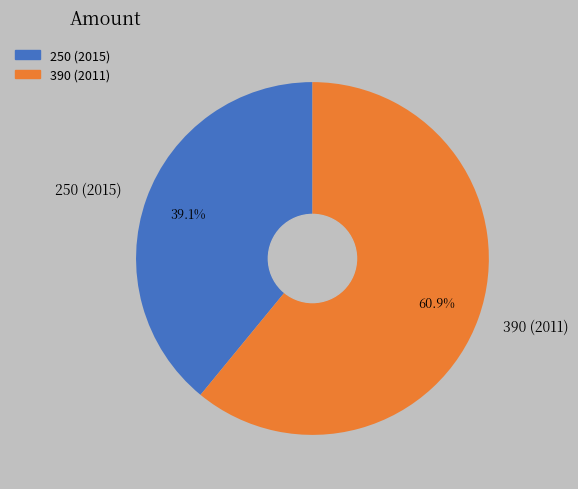

Which category has the smallest portion of the pie?

250 (2015)